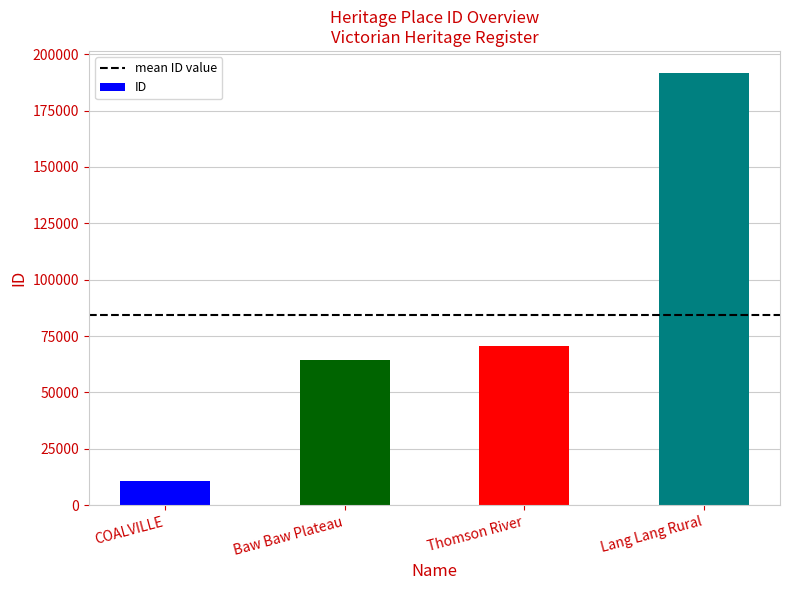

Count the number of data series in this chart.

1